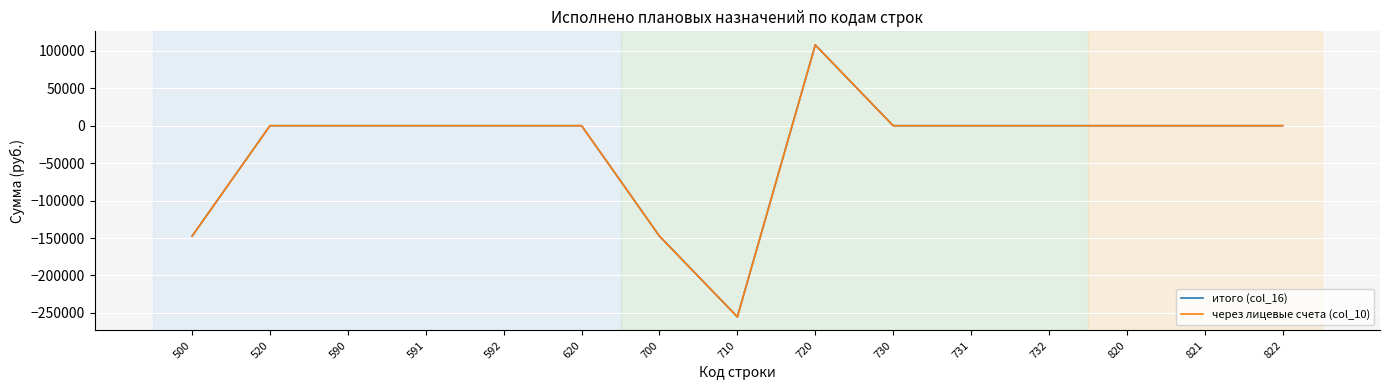

What is the difference between the maximum and minimum values in the итого (col_16) series?

363138.7